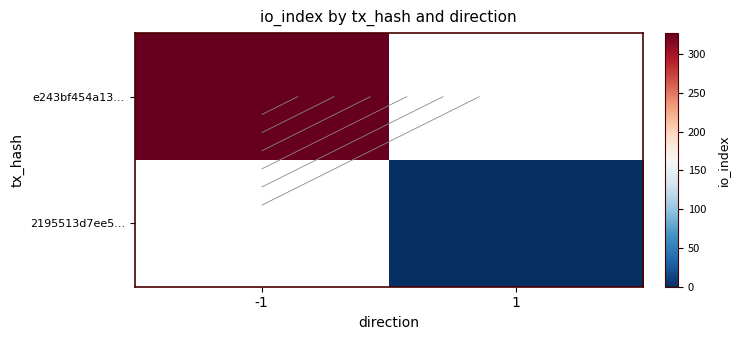

What is the sum of the e243bf454a13... values at 1 and -1?

327